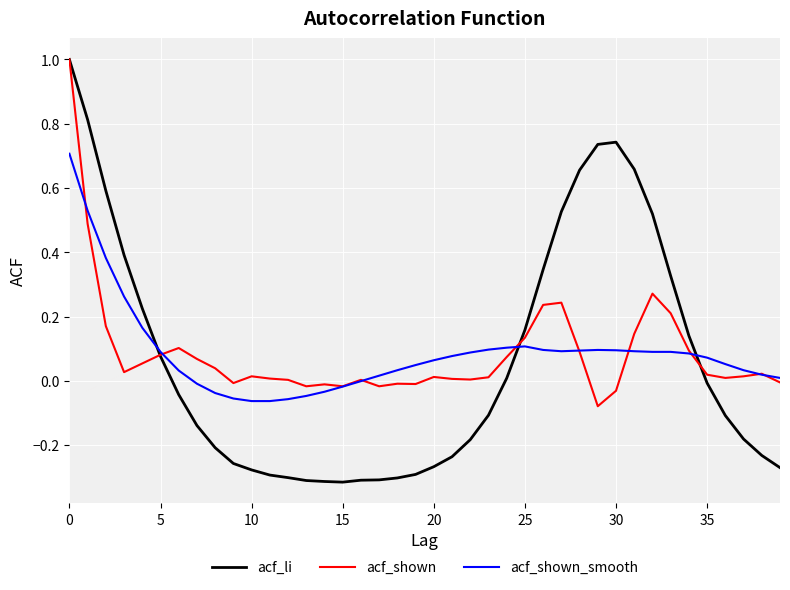

What is the highest value of the acf_shown series?

1.0